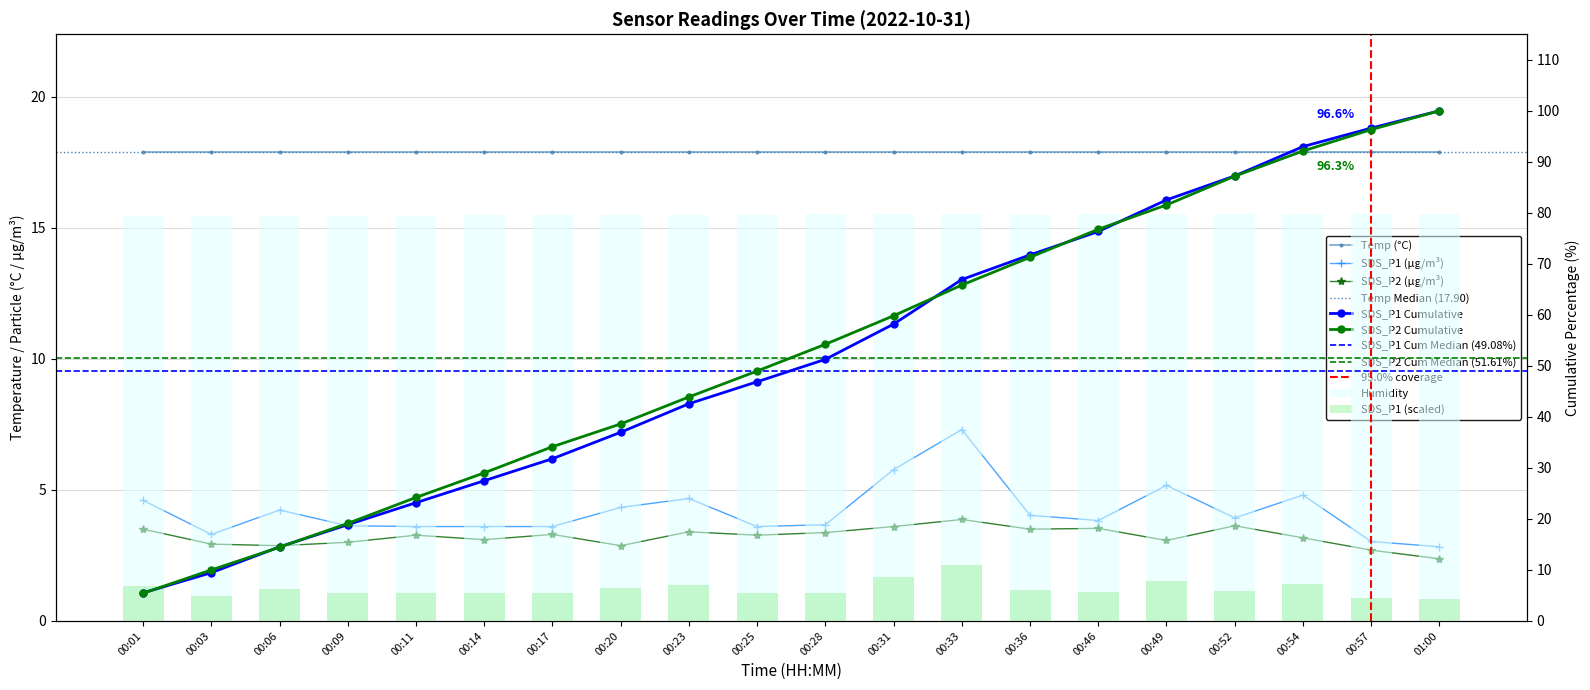

What is the label of the 20th bar from the left?

01:00